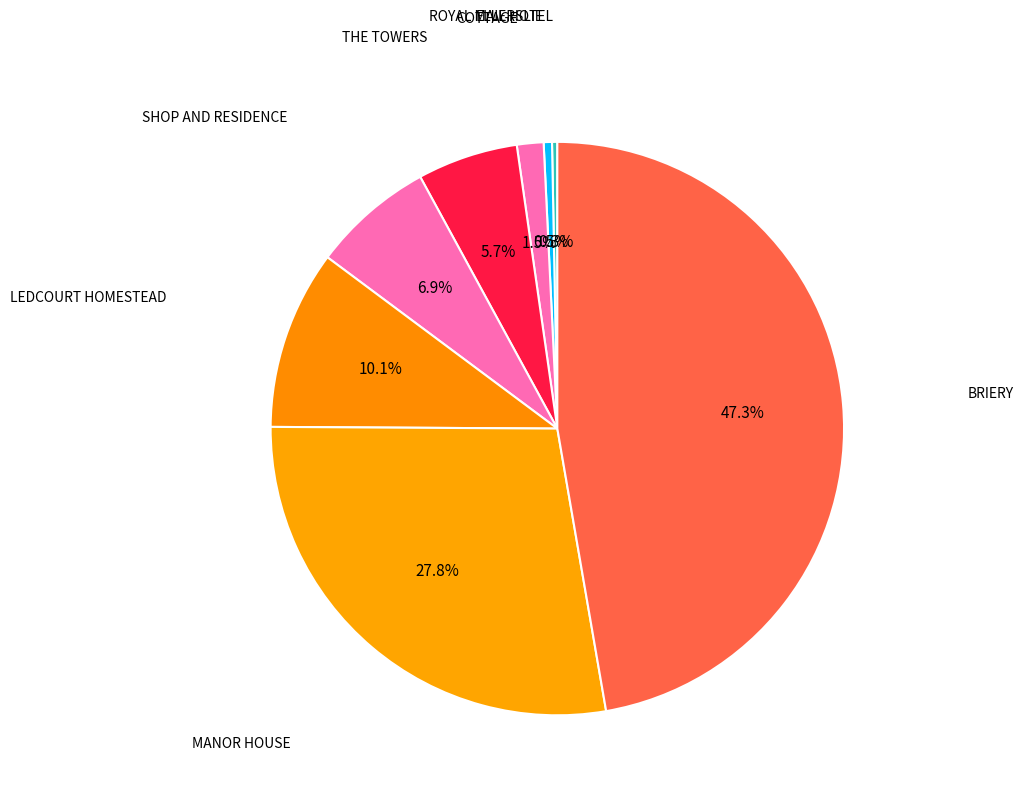

How many segments does this pie chart have?

8